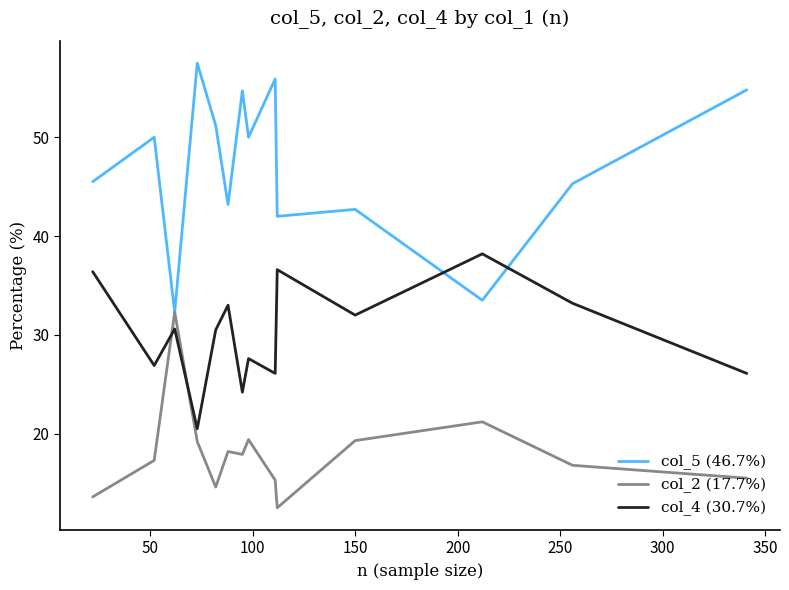

What is the minimum value for col_5 (46.7%)?

32.3